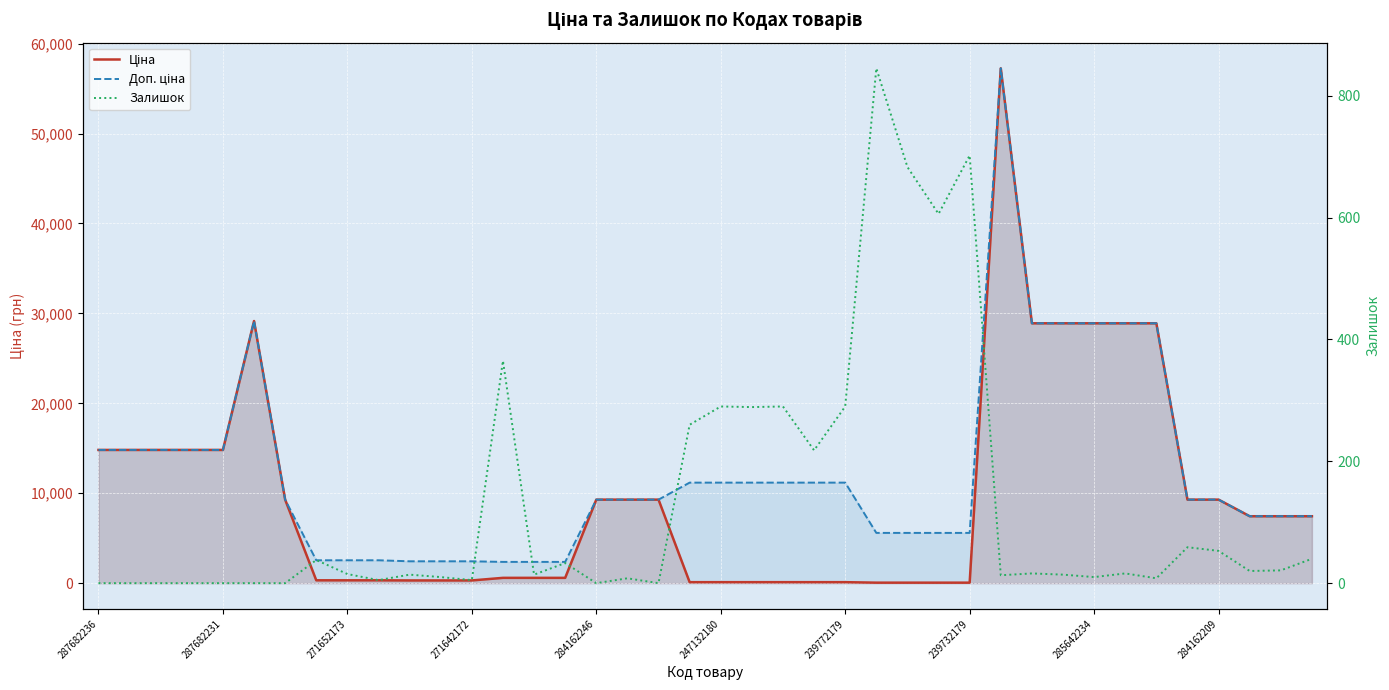

The value of Доп. ціна at 284162209 is 9290.5. True or false?

True